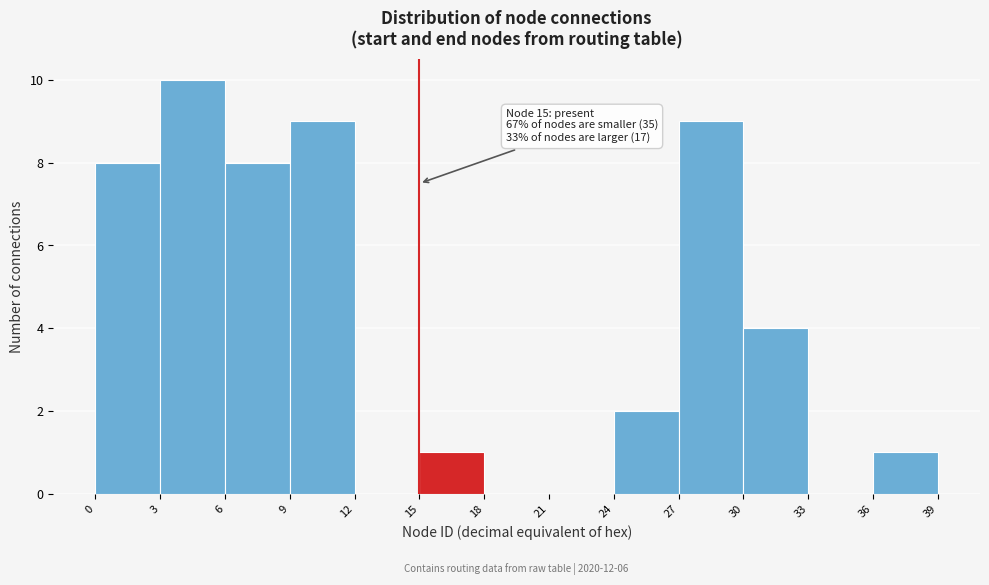

Which range on the x-axis has the tallest bar?

3 to 6